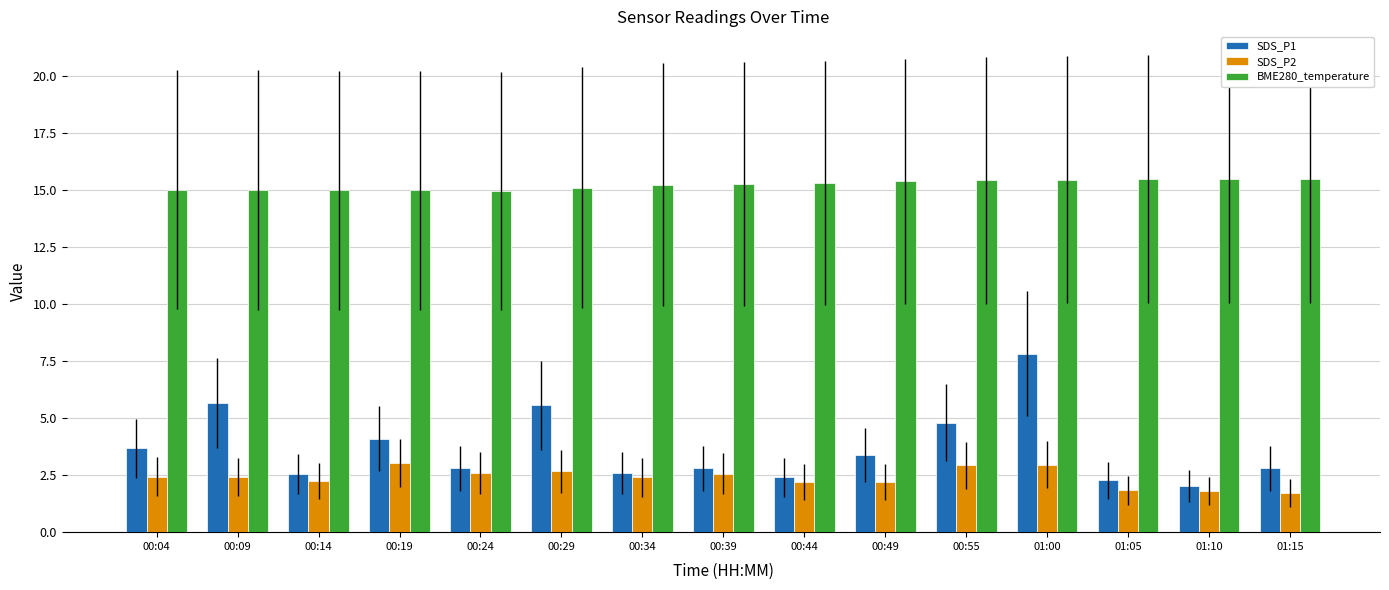

Which series has the largest total across all categories?

BME280_temperature